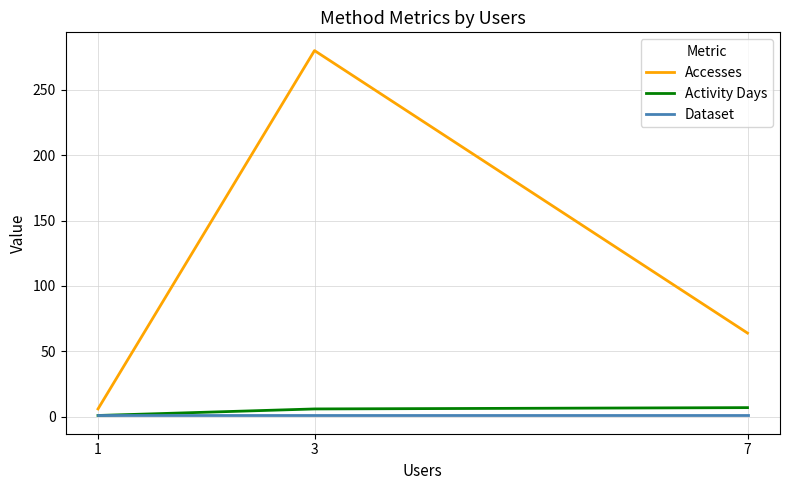

Reading left to right, transcribe all the data shown in this chart.

Accesses: 7=64	3=280	1=6
Activity Days: 7=7	3=6	1=1
Dataset: 7=1	3=1	1=1